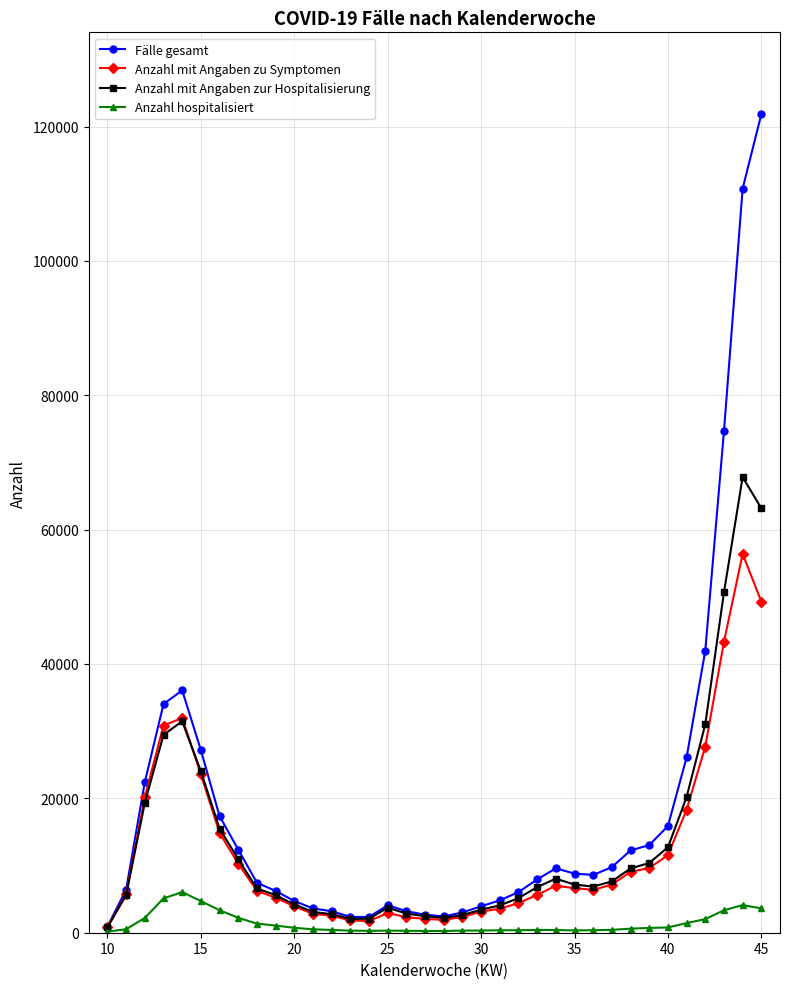

Which series has the largest range (max minus min)?

Fälle gesamt